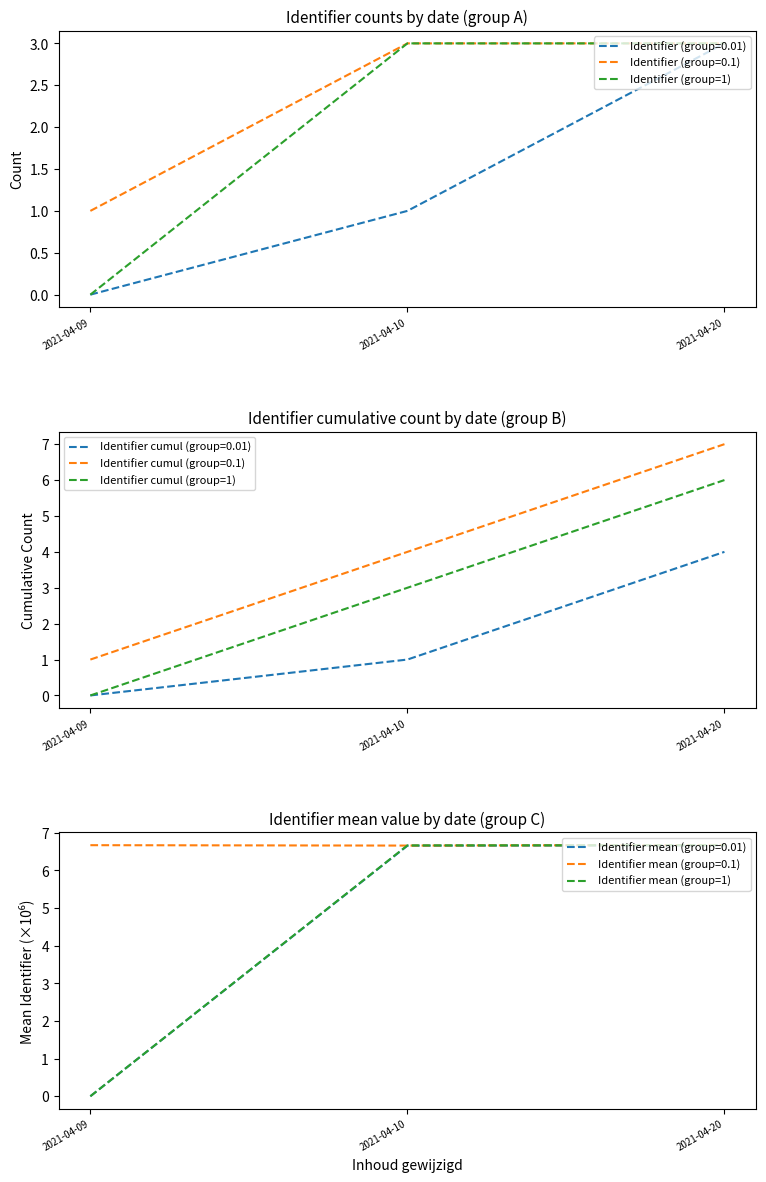

What is the greatest value displayed?

6.7